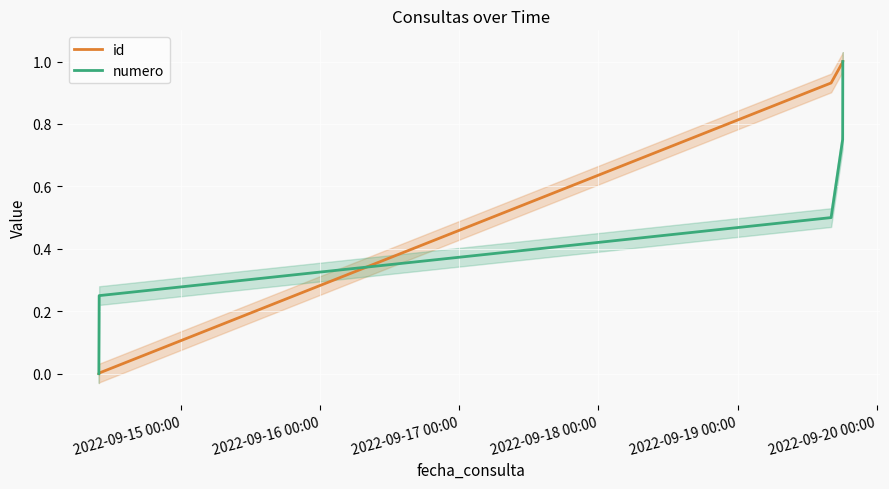

What is the maximum value for id?

1.0